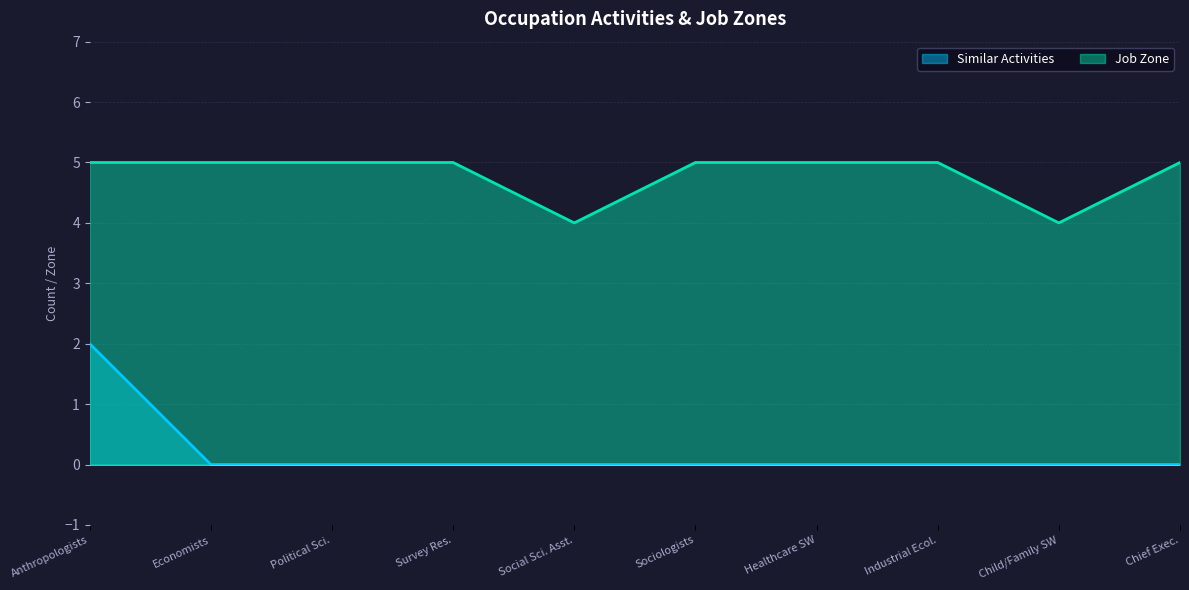

Reading right to left, what are all the values shown in this chart?

Similar Activities: 0	0	0	0	0	0	0	0	0	2
Job Zone: 5	4	5	5	5	4	5	5	5	5